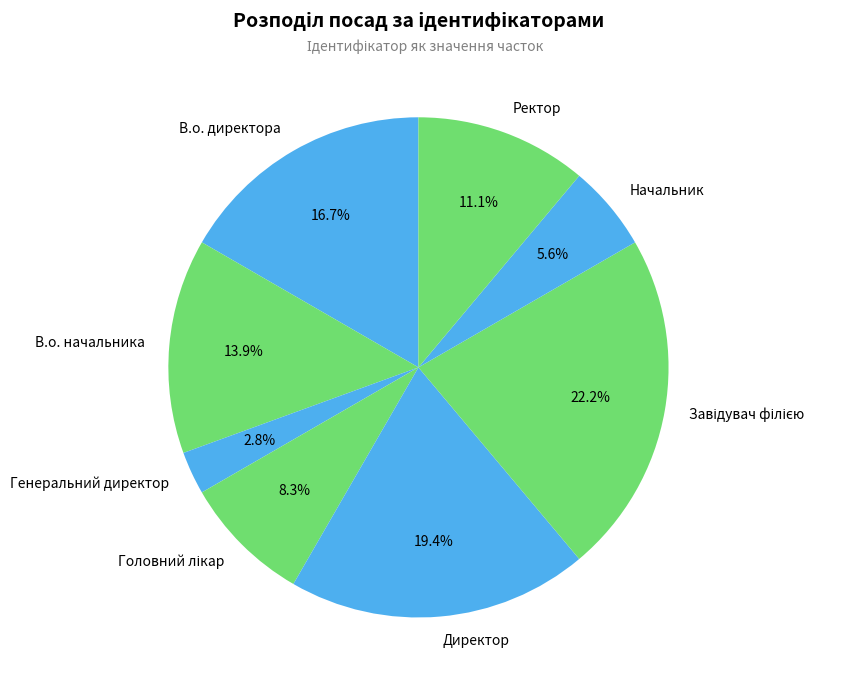

Is there a majority slice in this chart?

No